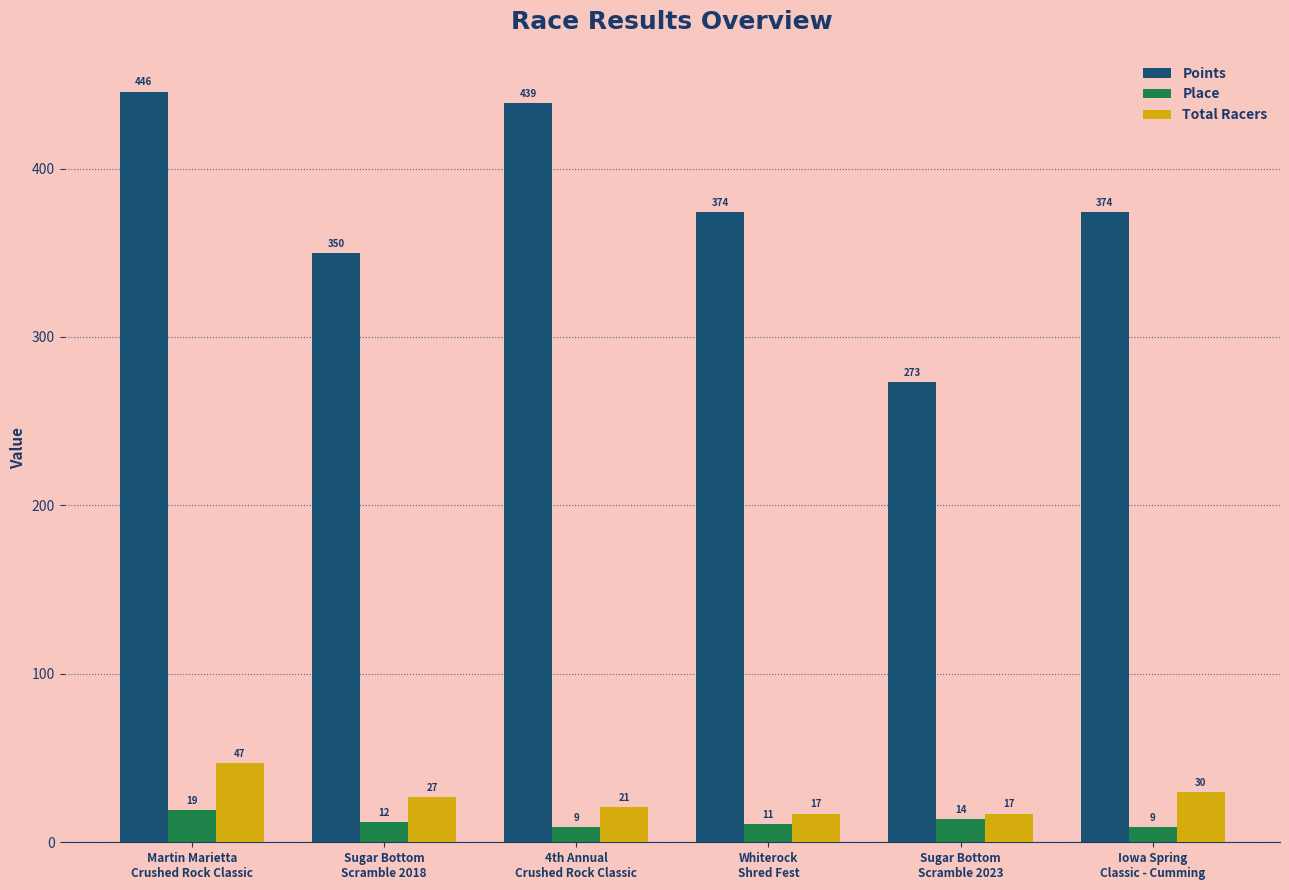

Which series has the largest range (max minus min)?

Points